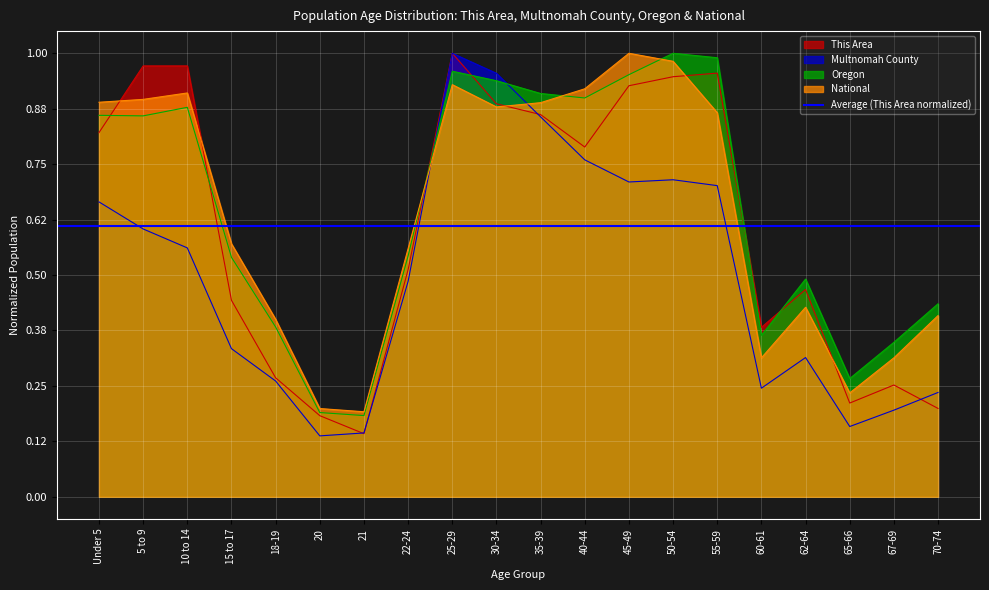

What is the label of the 7th point from the left?

21